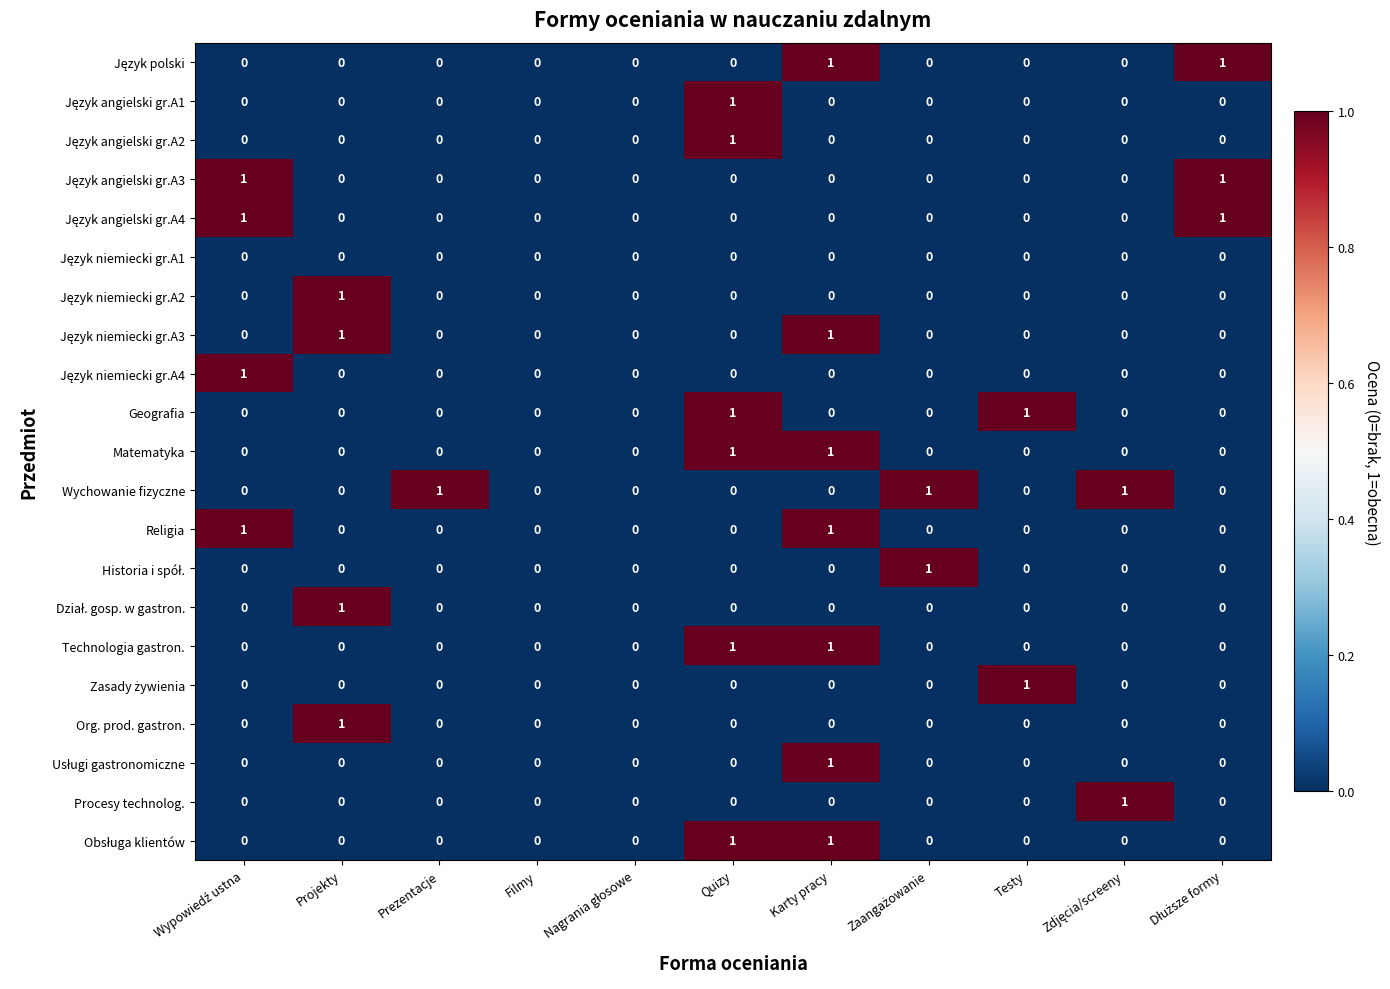

Which series has the largest total across all categories?

Wychowanie fizyczne